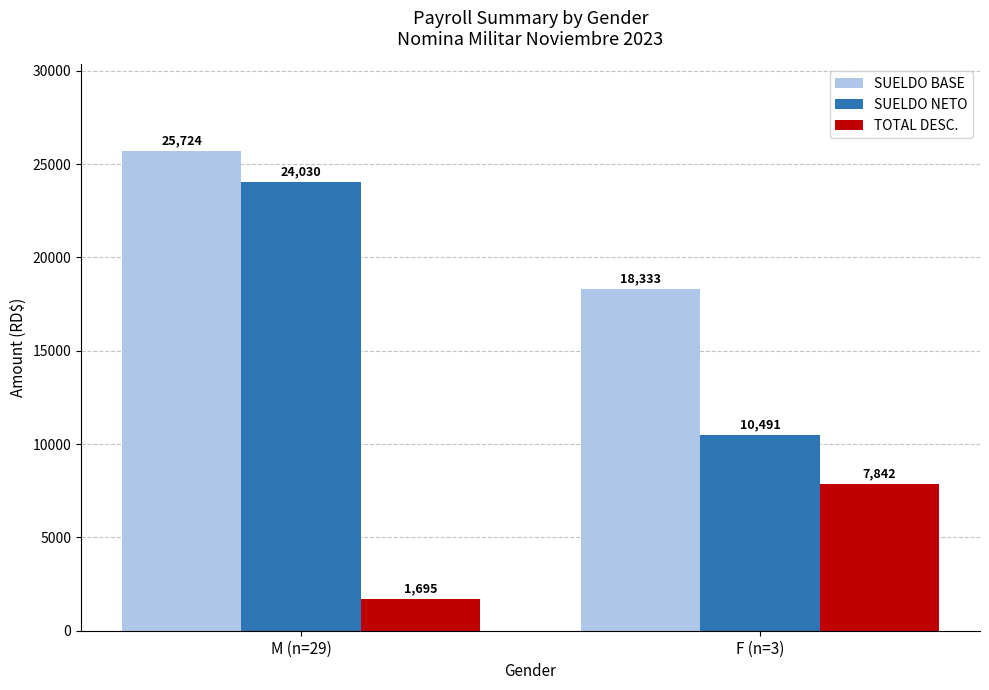

Does the chart contain stacked bars?

No